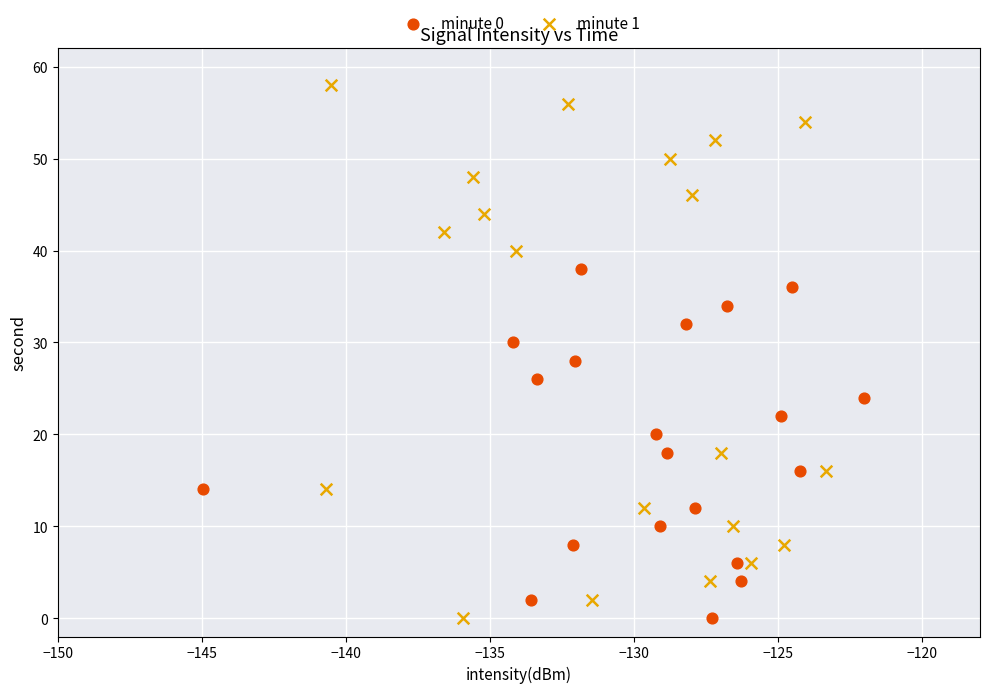

Which series reaches the maximum Y coordinate?

minute 1